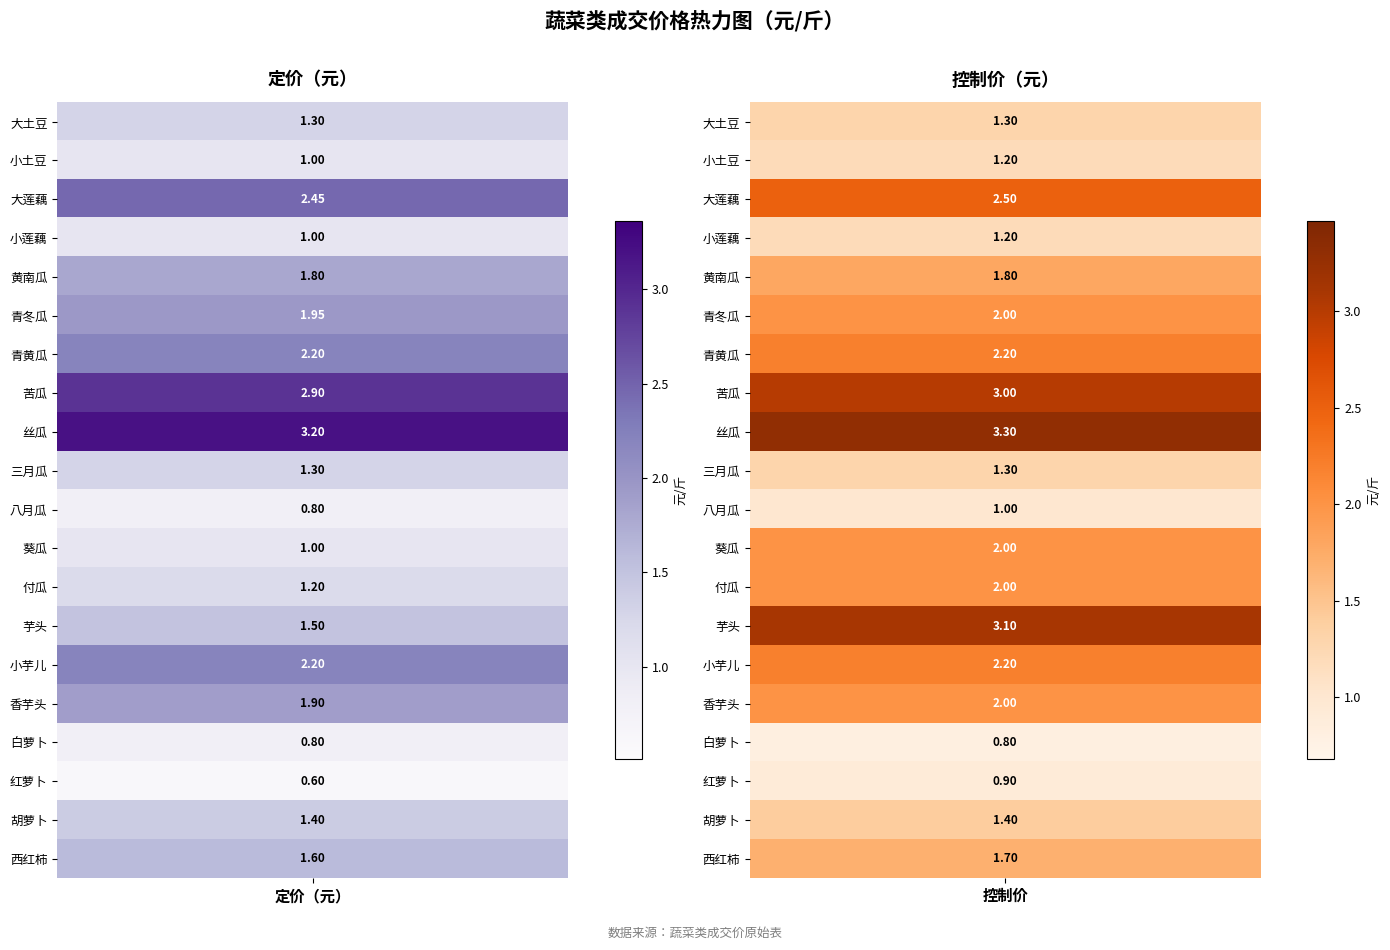

Reading left to right, extract all data points from this chart.

大土豆: 定价（元）=1.3	控制价=1.3
小土豆: 定价（元）=1.0	控制价=1.2
大莲藕: 定价（元）=2.5	控制价=2.5
小莲藕: 定价（元）=1.0	控制价=1.2
黄南瓜: 定价（元）=1.8	控制价=1.8
青冬瓜: 定价（元）=1.9	控制价=2.0
青黄瓜: 定价（元）=2.2	控制价=2.2
苦瓜: 定价（元）=2.9	控制价=3.0
丝瓜: 定价（元）=3.2	控制价=3.3
三月瓜: 定价（元）=1.3	控制价=1.3
八月瓜: 定价（元）=0.8	控制价=1.0
葵瓜: 定价（元）=1.0	控制价=2.0
付瓜: 定价（元）=1.2	控制价=2.0
芋头: 定价（元）=1.5	控制价=3.1
小芋儿: 定价（元）=2.2	控制价=2.2
香芋头: 定价（元）=1.9	控制价=2.0
白萝卜: 定价（元）=0.8	控制价=0.8
红萝卜: 定价（元）=0.6	控制价=0.9
胡萝卜: 定价（元）=1.4	控制价=1.4
西红柿: 定价（元）=1.6	控制价=1.7